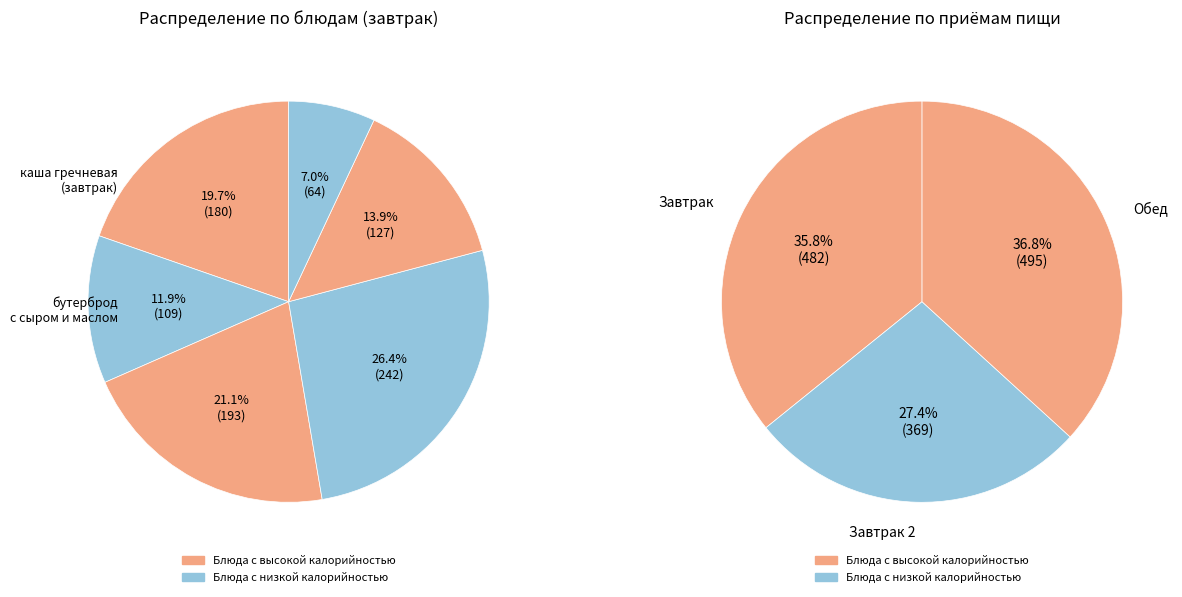

To the nearest percent, what is the combined percentage of бутерброд с сыром и маслом and каша гречневая (завтрак 2)?

32%